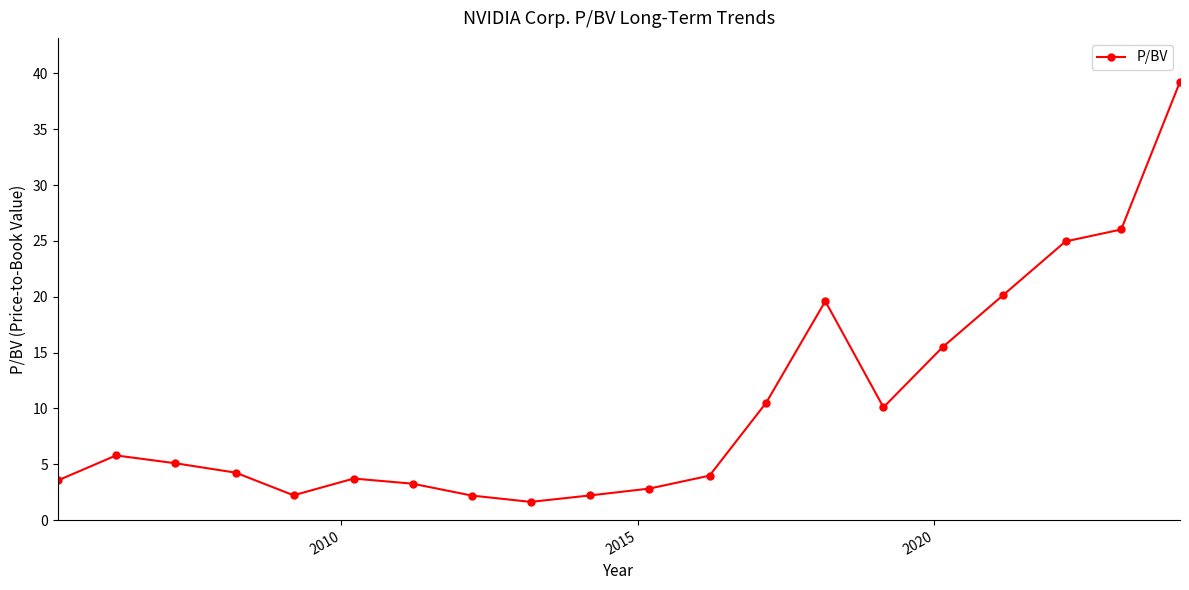

What is the sum of all values?

206.8